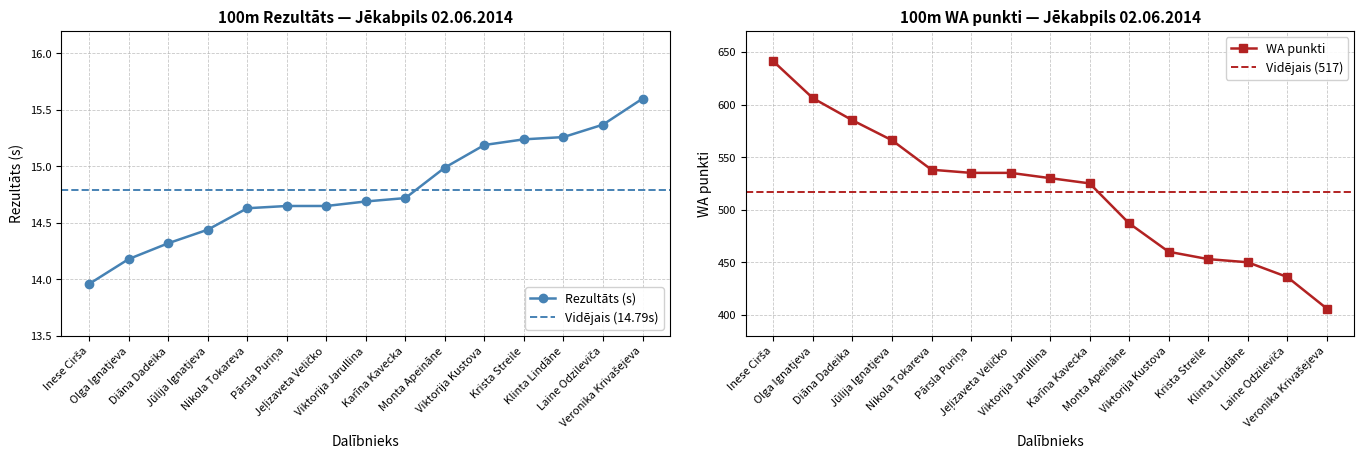

The Rezultāts (s) series shows 15.2 at Viktorija Kustova. True or false?

True